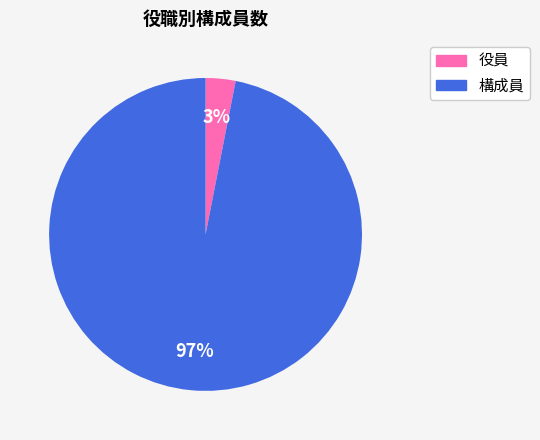

To the nearest percent, what is the average slice percentage?

50%